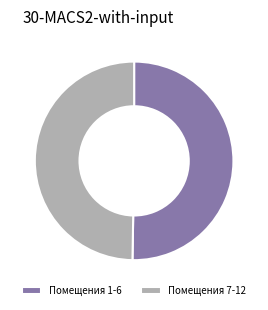

Is the sum of Помещения 7-12 and Помещения 1-6 greater than half?

Yes